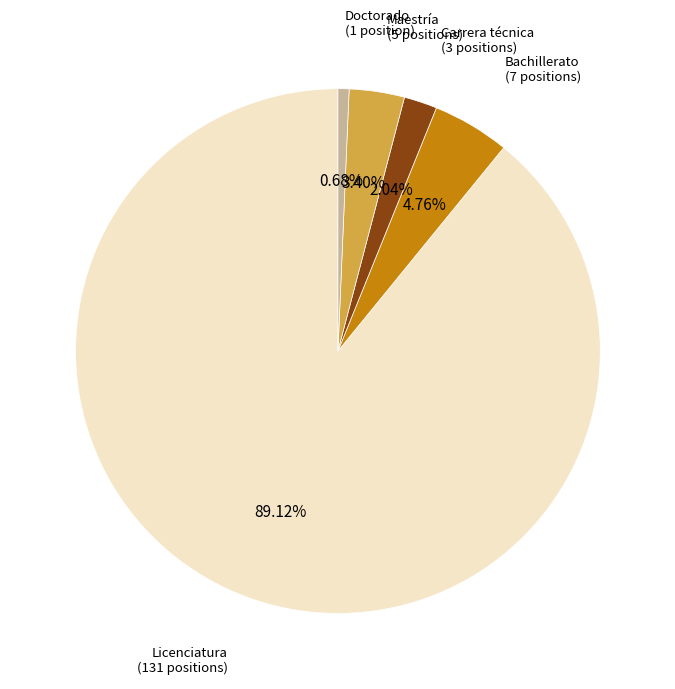

Is there any slice that represents more than half of the pie?

Yes